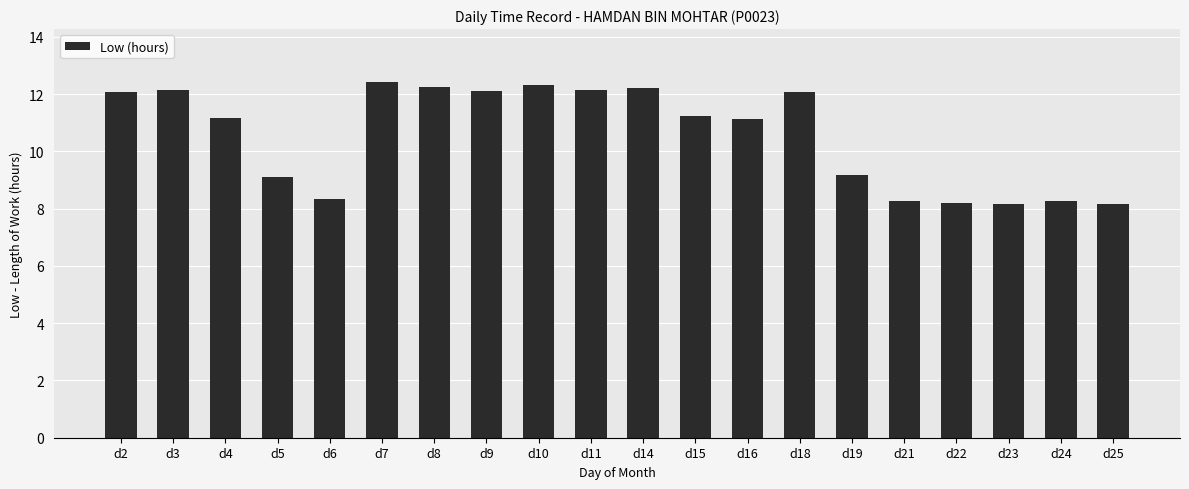

What is the sum of the values at d8 and d24?

20.5